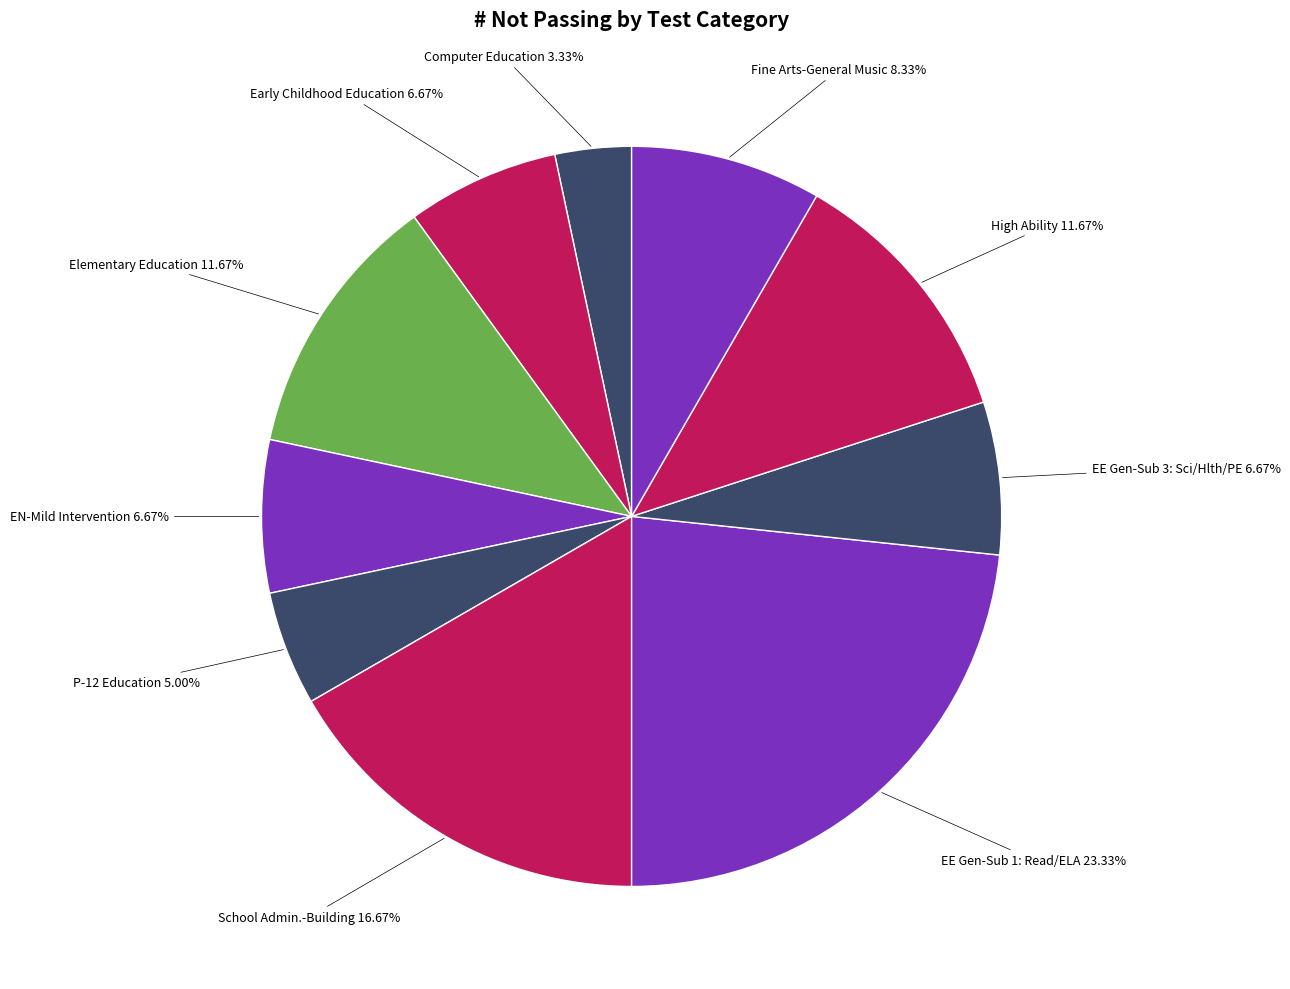

Count the number of slices in the pie.

10